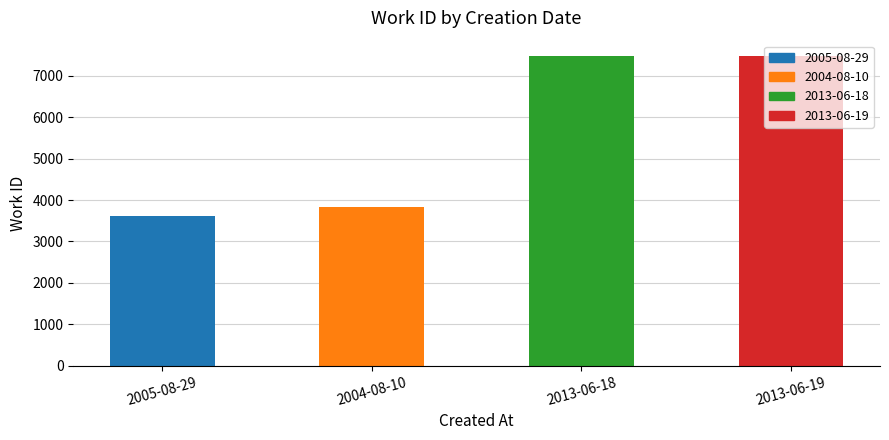

Which category has the lowest value across all series?

2005-08-29